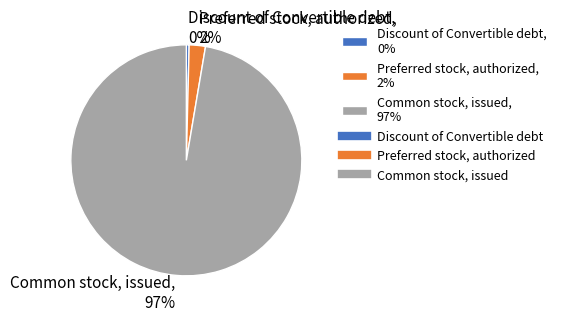

Count the number of slices in the pie.

3